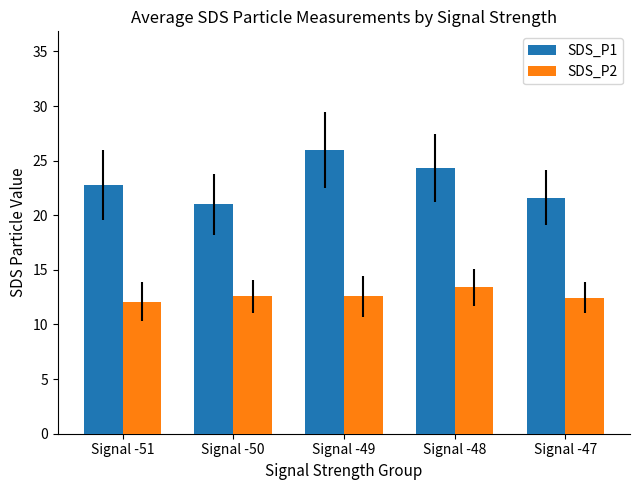

What is the value of the SDS_P1 bar at the 4th from the left?

24.3